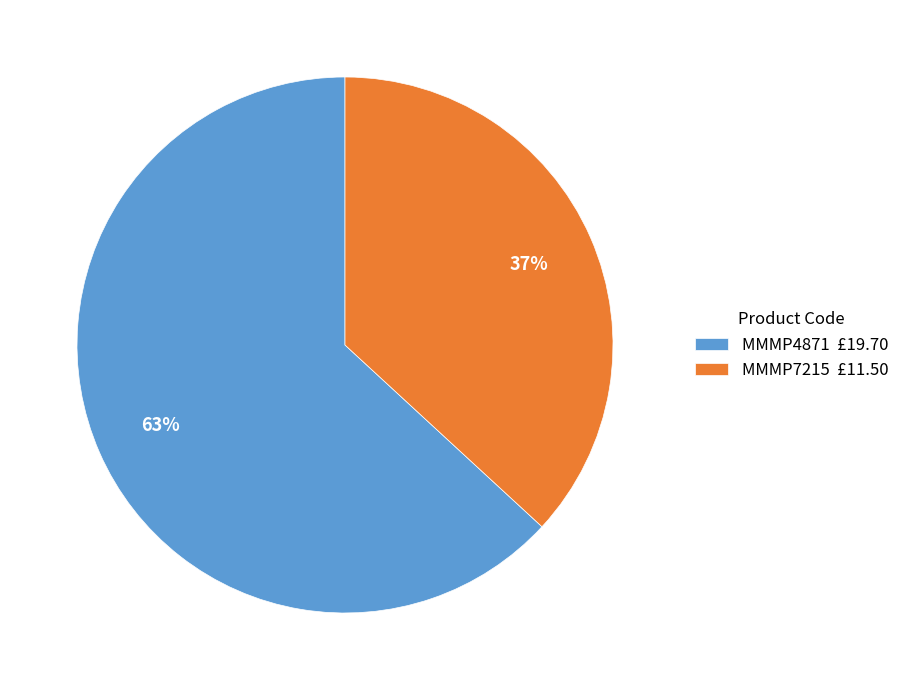

Which slice is the smallest?

MMMP7215